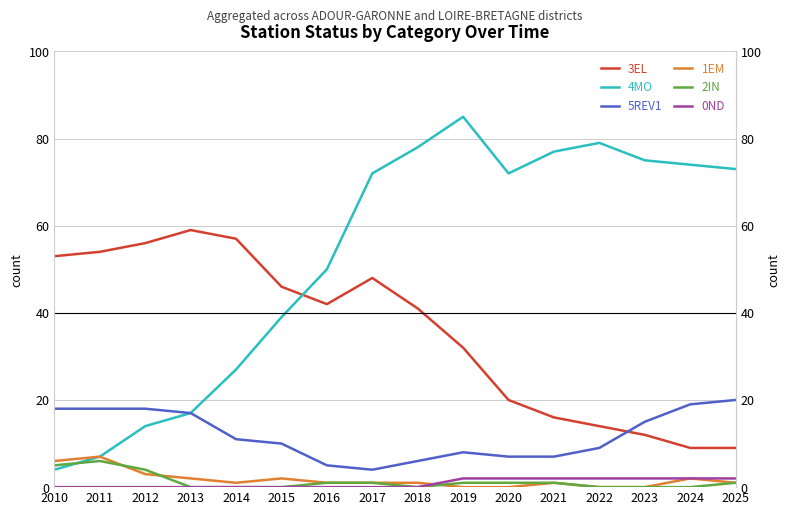

What is the maximum value shown in the chart?

85